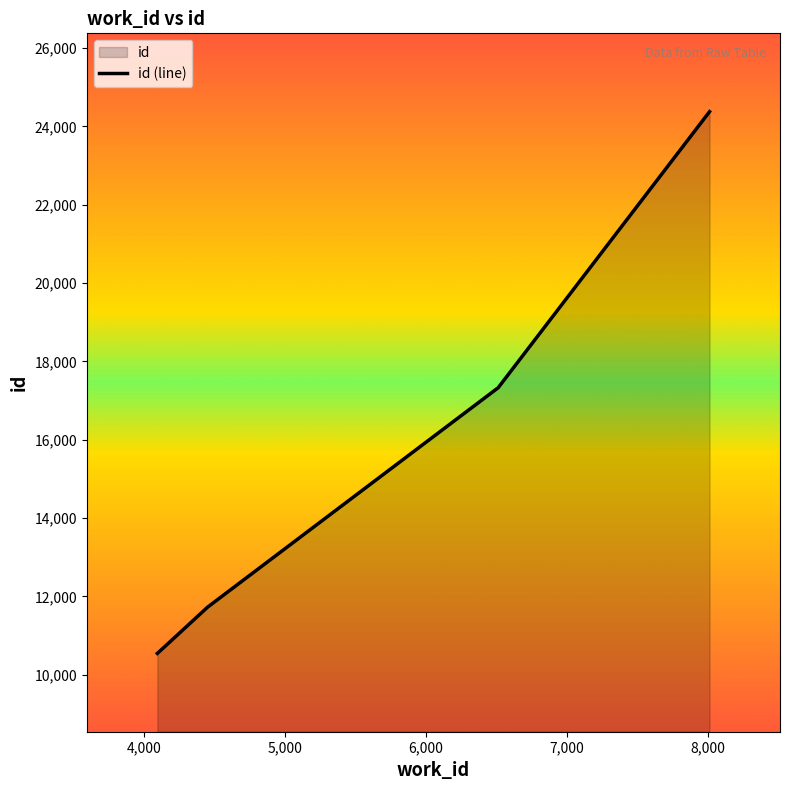

What is the smallest value displayed?

10545